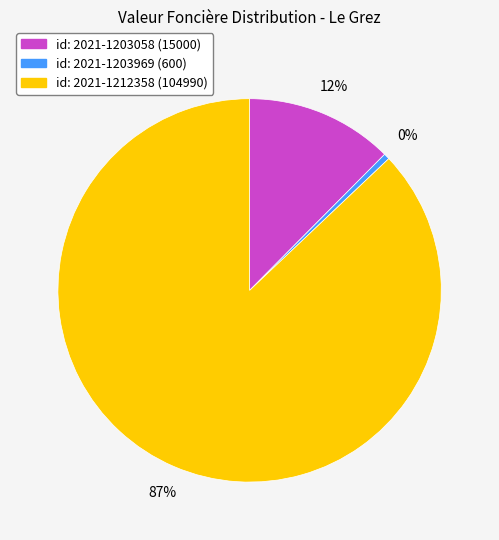

Is there any slice that represents more than half of the pie?

Yes